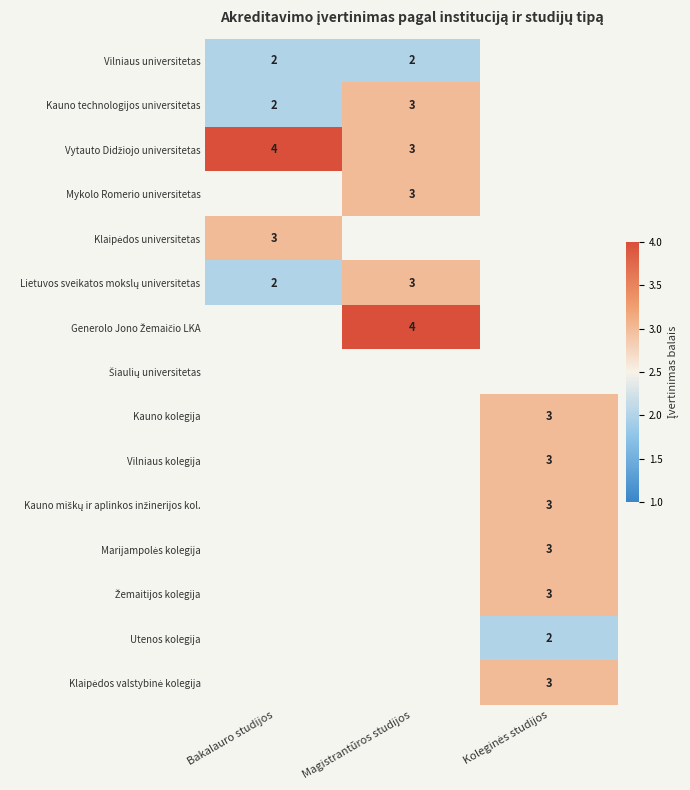

The Kauno technologijos universitetas series shows 3 at Bakalauro studijos. True or false?

False